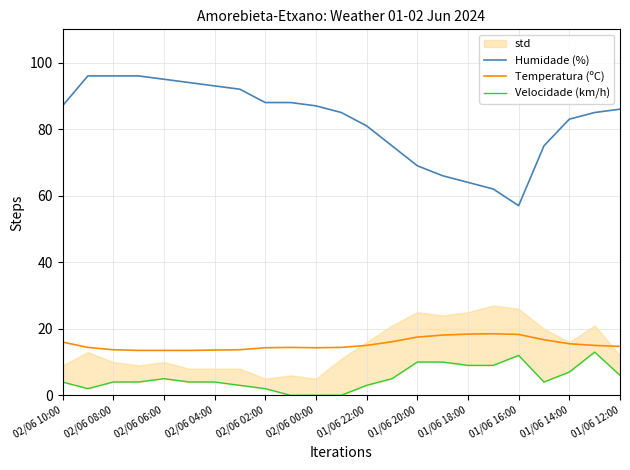

True or false: Temperatura (ºC) has a value of 14.7 at 01/06 12:00.

True